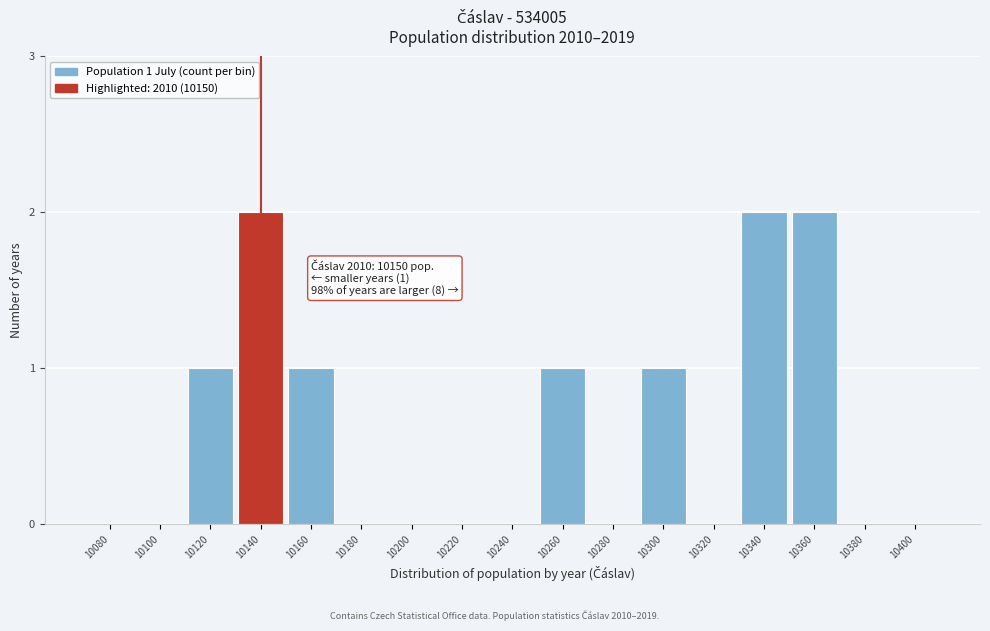

Reading left to right, transcribe all the data shown in this chart.

10080=0	10100=0	10120=1	10140=2	10160=1	10180=0	10200=0	10220=0	10240=0	10260=1	10280=0	10300=1	10320=0	10340=2	10360=2	10380=0	10400=0